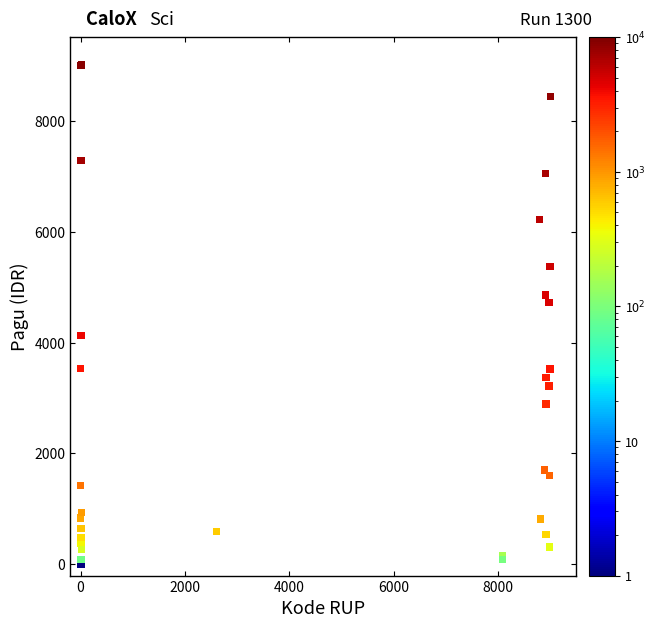

What Y value in the scatter plot is closest to 4500?

4726.8